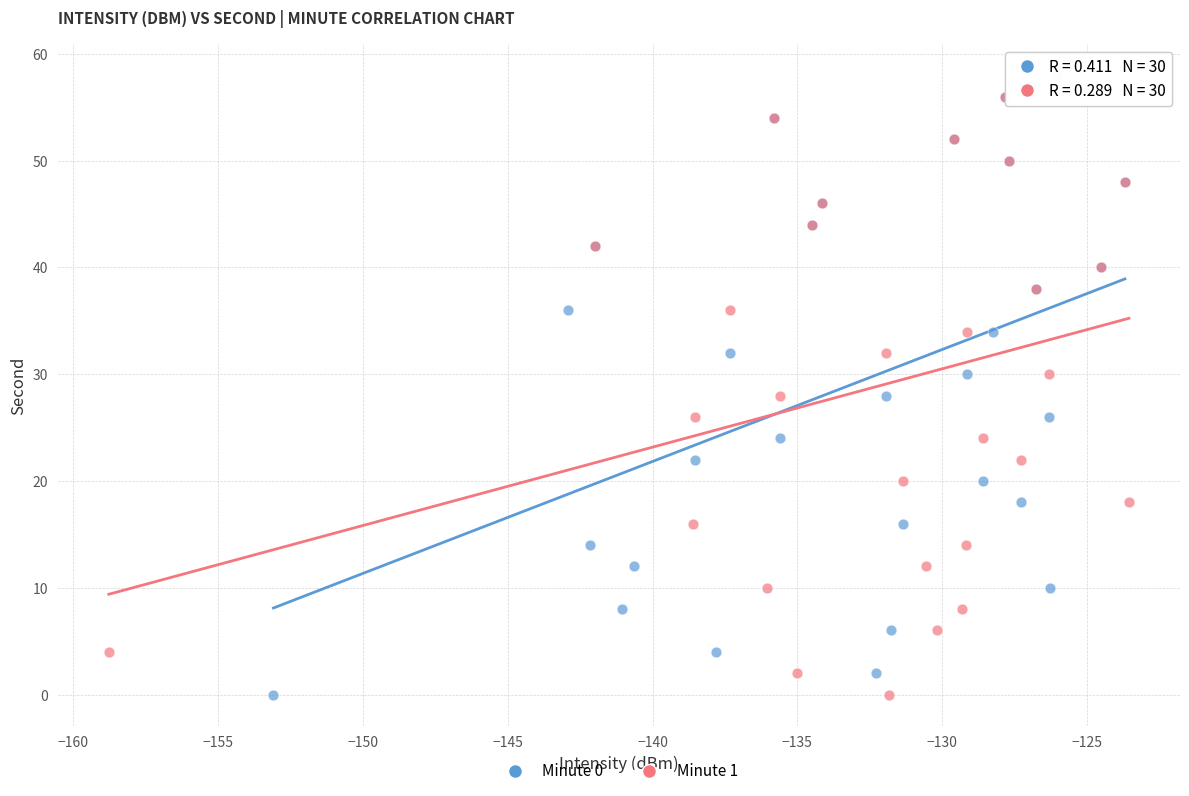

What are all the series names shown in the legend?

Minute 0, Minute 1